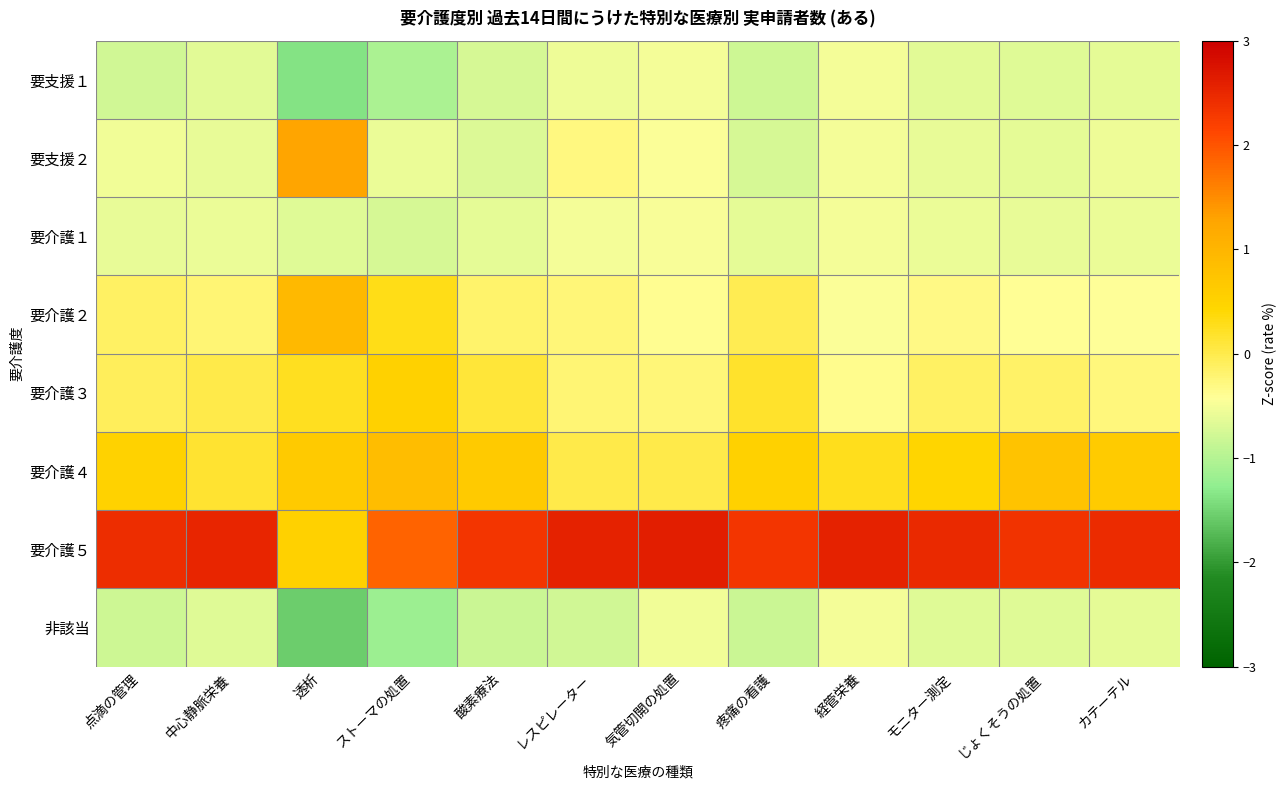

Reading left to right, extract all data points from this chart.

要支援１: 点滴の管理=-0.8	中心静脈栄養=-0.7	透析=-1.4	ストーマの処置=-1.1	酸素療法=-0.7	レスピレーター=-0.6	気管切開の処置=-0.5	疼痛の看護=-0.8	経管栄養=-0.5	モニター測定=-0.7	じょくそうの処置=-0.7	カテーテル=-0.6
要支援２: 点滴の管理=-0.5	中心静脈栄養=-0.6	透析=1.3	ストーマの処置=-0.6	酸素療法=-0.7	レスピレーター=-0.3	気管切開の処置=-0.5	疼痛の看護=-0.7	経管栄養=-0.5	モニター測定=-0.6	じょくそうの処置=-0.6	カテーテル=-0.6
要介護１: 点滴の管理=-0.6	中心静脈栄養=-0.6	透析=-0.7	ストーマの処置=-0.7	酸素療法=-0.6	レスピレーター=-0.5	気管切開の処置=-0.5	疼痛の看護=-0.6	経管栄養=-0.5	モニター測定=-0.6	じょくそうの処置=-0.6	カテーテル=-0.6
要介護２: 点滴の管理=-0.1	中心静脈栄養=-0.2	透析=0.9	ストーマの処置=0.3	酸素療法=-0.2	レスピレーター=-0.2	気管切開の処置=-0.4	疼痛の看護=-0.0	経管栄養=-0.4	モニター測定=-0.3	じょくそうの処置=-0.4	カテーテル=-0.4
要介護３: 点滴の管理=-0.1	中心静脈栄養=0.0	透析=0.2	ストーマの処置=0.5	酸素療法=0.1	レスピレーター=-0.2	気管切開の処置=-0.3	疼痛の看護=0.2	経管栄養=-0.4	モニター測定=-0.1	じょくそうの処置=-0.1	カテーテル=-0.3
要介護４: 点滴の管理=0.5	中心静脈栄養=0.2	透析=0.6	ストーマの処置=0.8	酸素療法=0.6	レスピレーター=0.0	気管切開の処置=0.0	疼痛の看護=0.5	経管栄養=0.3	モニター測定=0.5	じょくそうの処置=0.8	カテーテル=0.6
要介護５: 点滴の管理=2.4	中心静脈栄養=2.5	透析=0.5	ストーマの処置=1.9	酸素療法=2.3	レスピレーター=2.6	気管切開の処置=2.6	疼痛の看護=2.3	経管栄養=2.6	モニター測定=2.5	じょくそうの処置=2.4	カテーテル=2.4
非該当: 点滴の管理=-0.8	中心静脈栄養=-0.7	透析=-1.6	ストーマの処置=-1.2	酸素療法=-0.8	レスピレーター=-0.8	気管切開の処置=-0.5	疼痛の看護=-0.8	経管栄養=-0.5	モニター測定=-0.7	じょくそうの処置=-0.7	カテーテル=-0.6